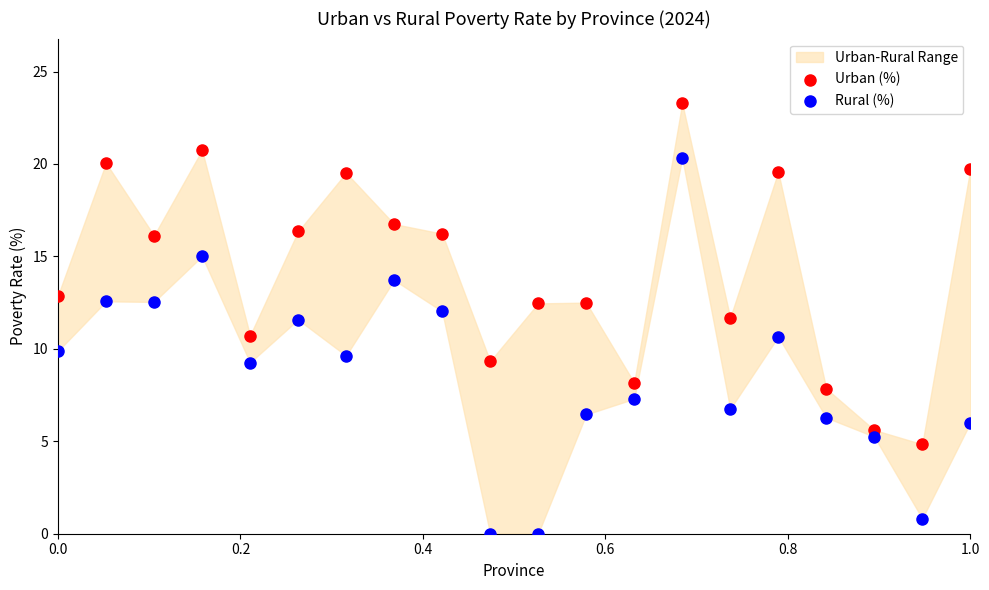

In the Urban (%) series, what Y value is closest to 14?

12.9